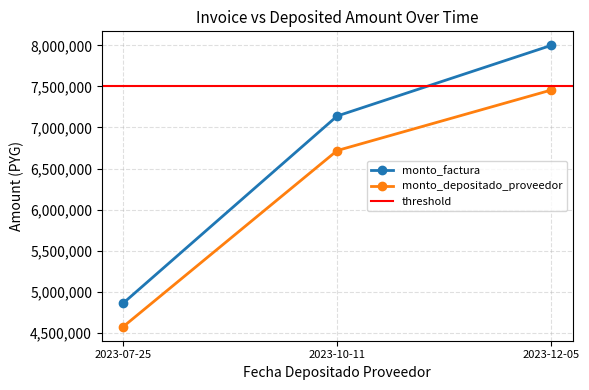

What is the spread (max minus min) of values at 2023-07-25?

286519